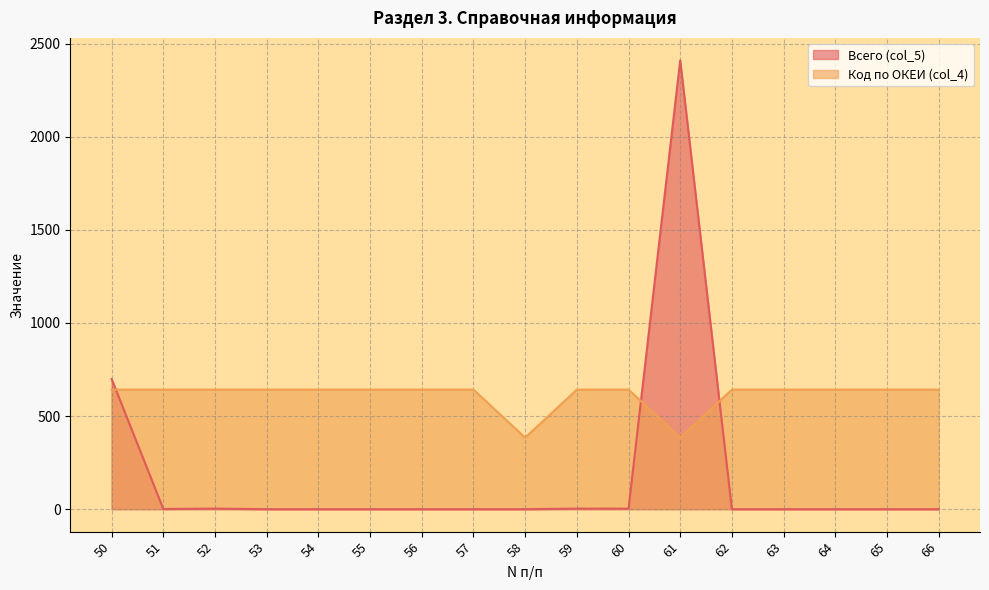

How many lines are shown in the chart?

2